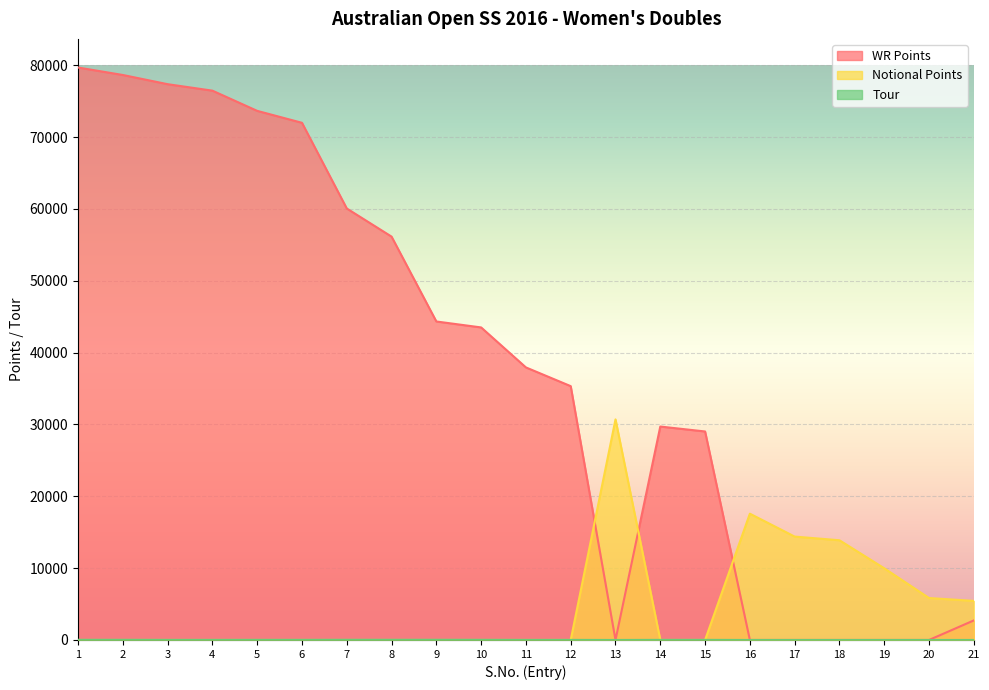

How many lines are shown in the chart?

3